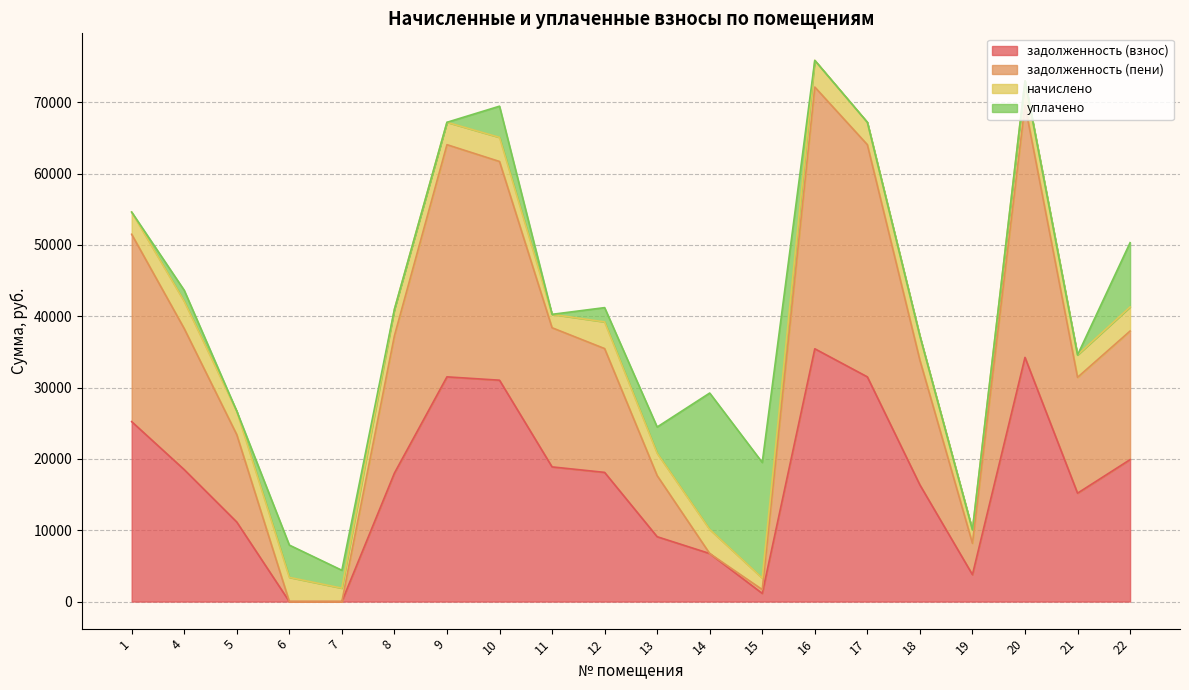

Where is задолженность (пени) nearest to the value 36063?

12